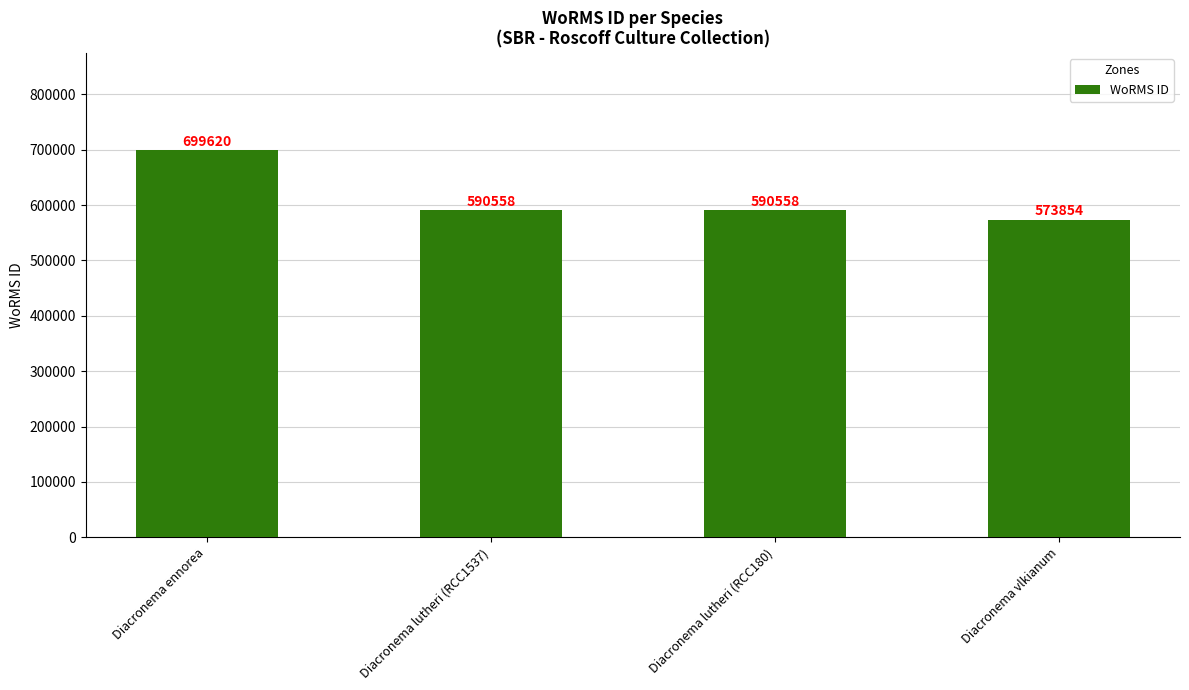

Reading right to left, transcribe all the data shown in this chart.

573854	590558	590558	699620